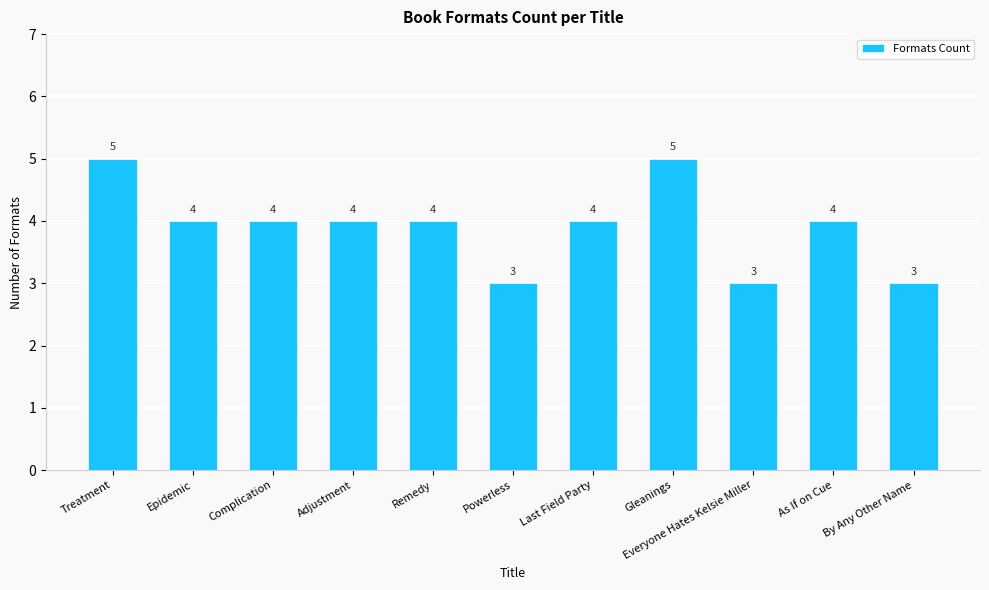

How many bars are there in total?

11